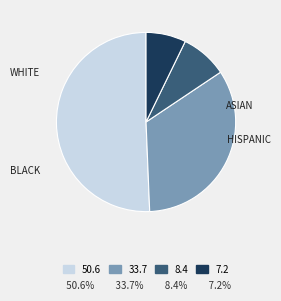

Is there any slice that represents more than half of the pie?

Yes